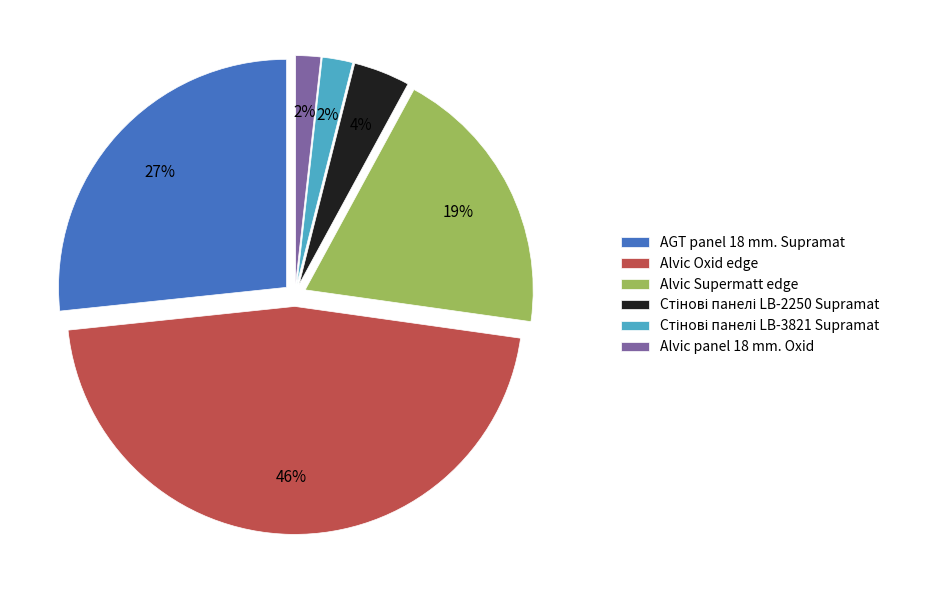

Which slice is the largest?

Alvic Oxid edge